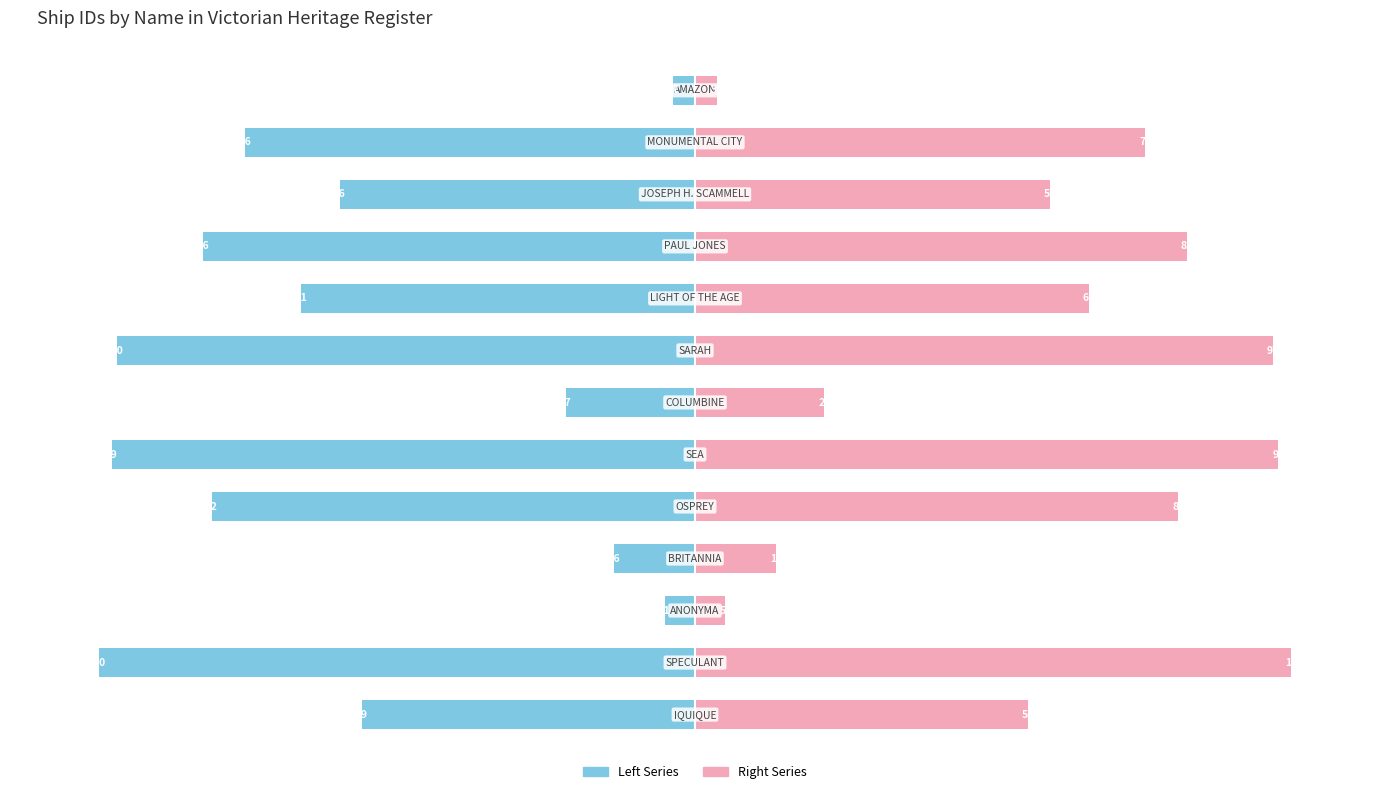

What is the difference between the maximum and minimum values in the Left (ID scaled) series?

96.3